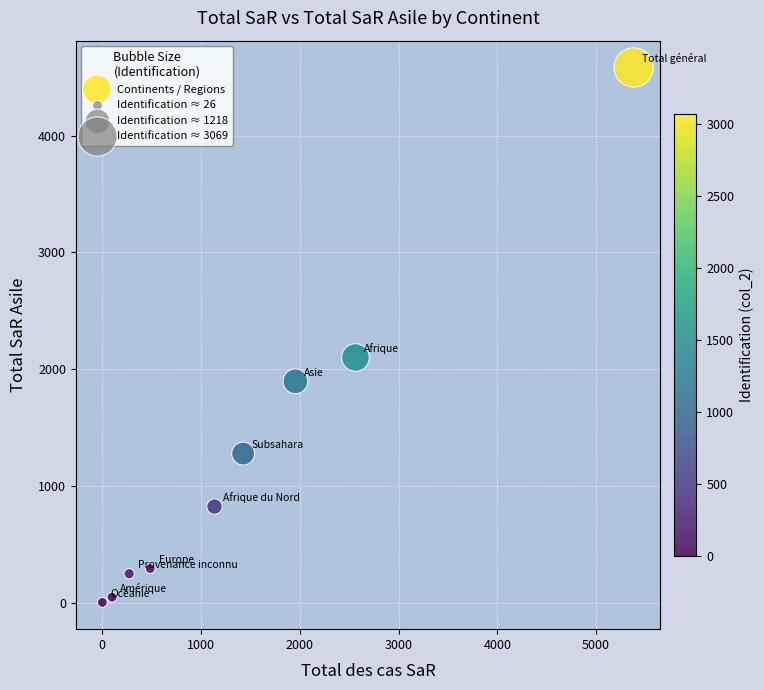

What Y value in the scatter plot is closest to 2293?

2100